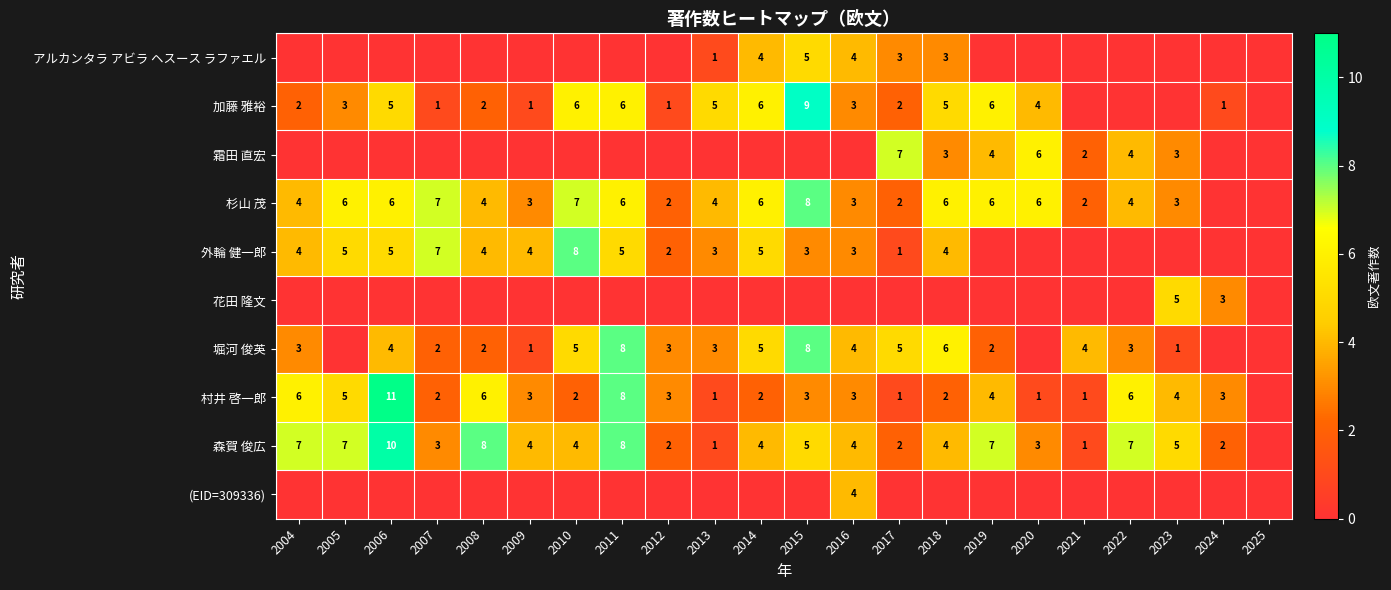

True or false: 杉山 茂 has a value of 3 at 2017.

False